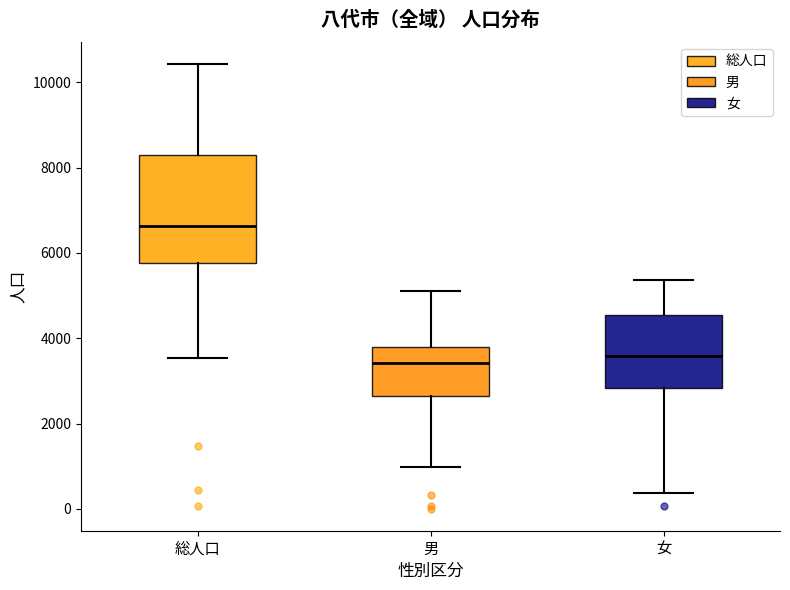

Reading left to right, read every box against the y-axis: the position of its median line, the range the box covers, and the ends of its whiskers. The values are not printed on the chart, so give them approximately, as read against the axis.

総人口: median 6600, box 5800 to 8400, whiskers 3600 to 10400
男: median 3400, box 2600 to 3800, whiskers 1000 to 5200
女: median 3600, box 2800 to 4600, whiskers 400 to 5400